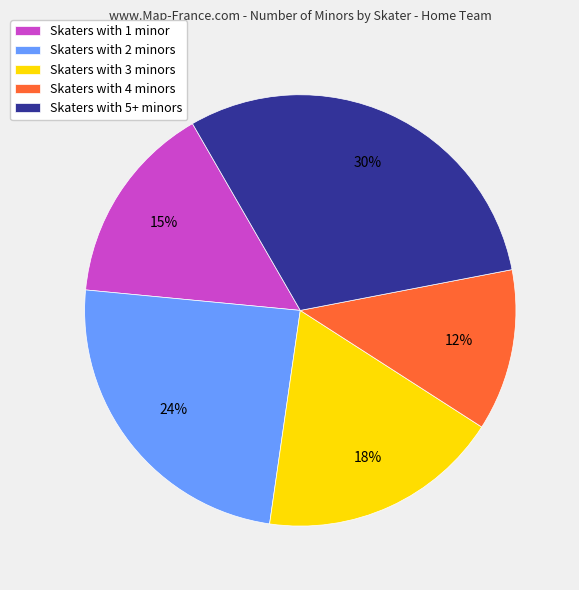

To the nearest percent, what is the difference between the largest and smallest slice percentages?

18%